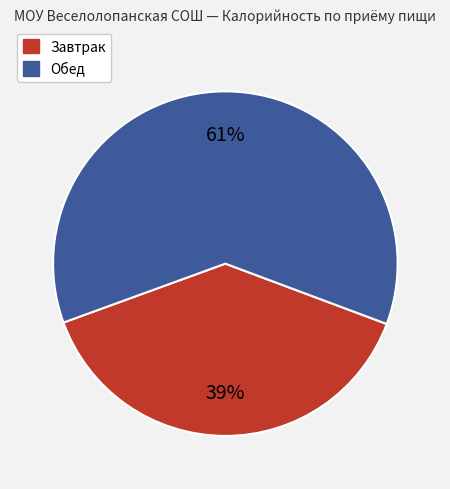

To the nearest percent, what is the average slice percentage?

50%